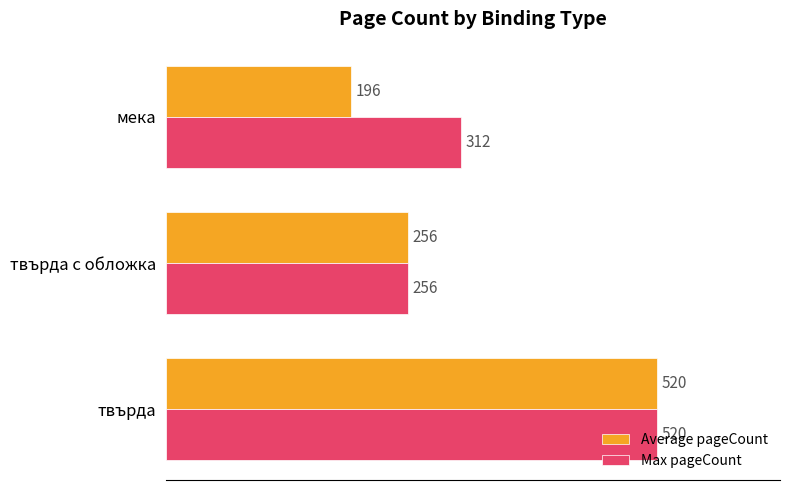

At how many categories does at least one series exceed 516?

1